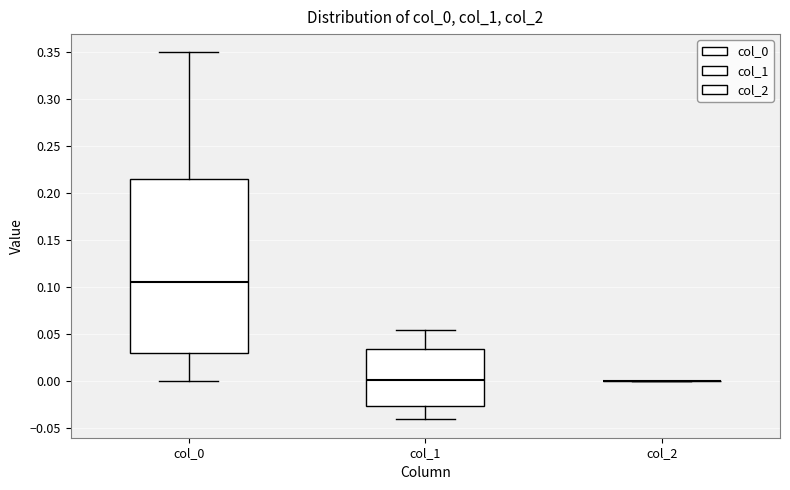

Comparing the boxes themselves (not the whiskers), which one is the tallest?

col_0